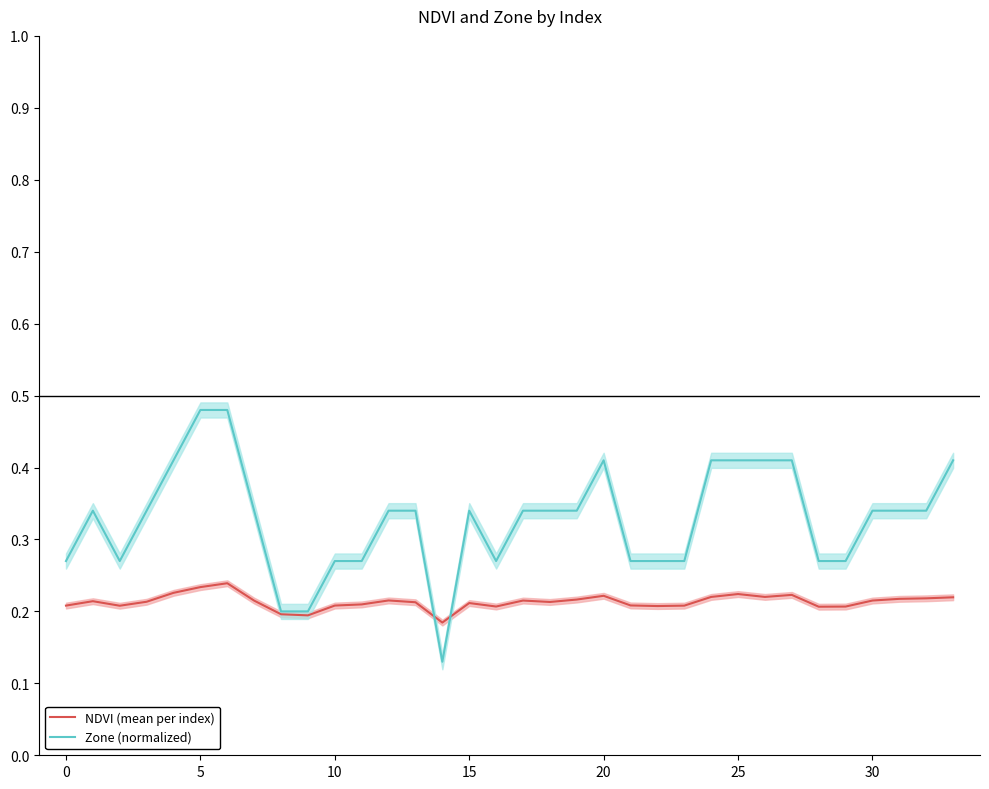

Count the number of categories in the chart.

34